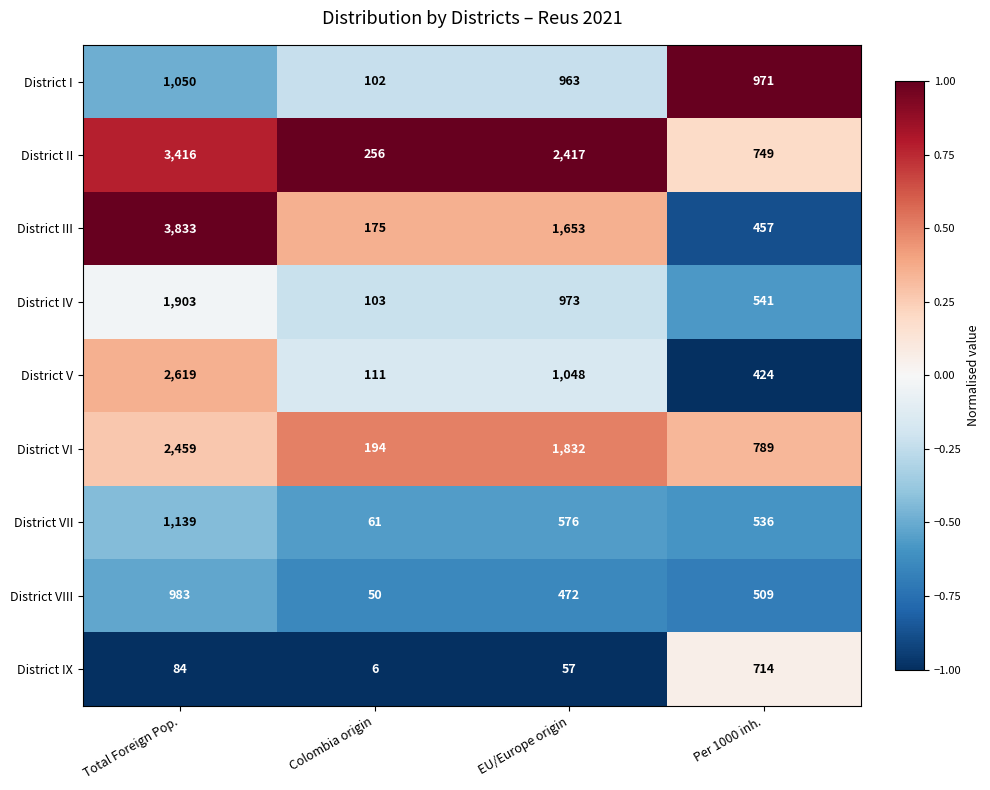

Rank the series at Per 1000 inh. from highest to lowest value.

District I, District VI, District II, District IX, District IV, District VII, District VIII, District III, District V